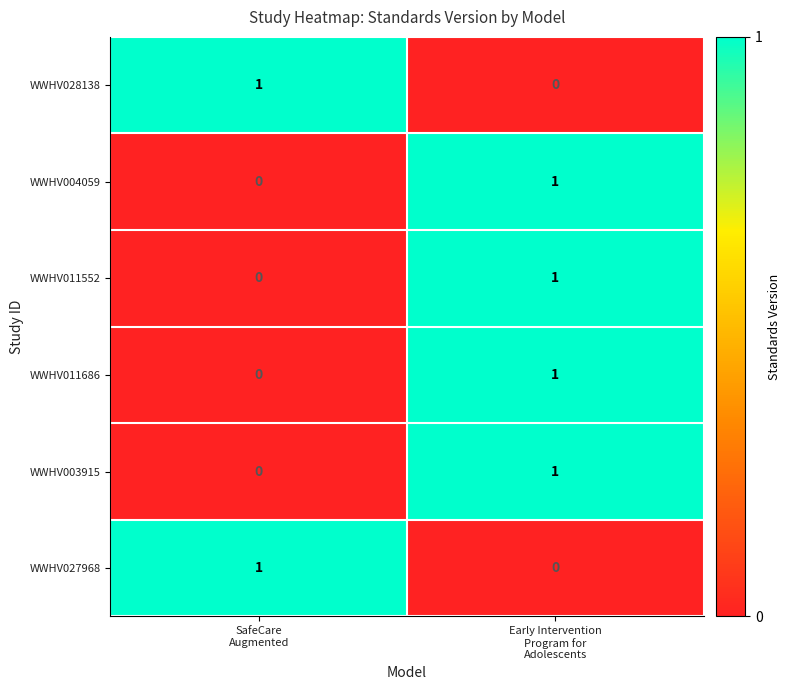

Reading left to right, what are all the values shown in this chart?

WWHV028138: 1	0
WWHV004059: 0	1
WWHV011552: 0	1
WWHV011686: 0	1
WWHV003915: 0	1
WWHV027968: 1	0